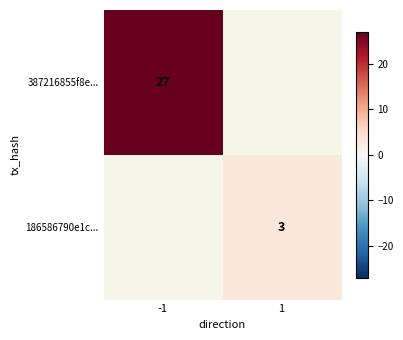

The 186586790e1c... series shows 4 at 1. True or false?

False